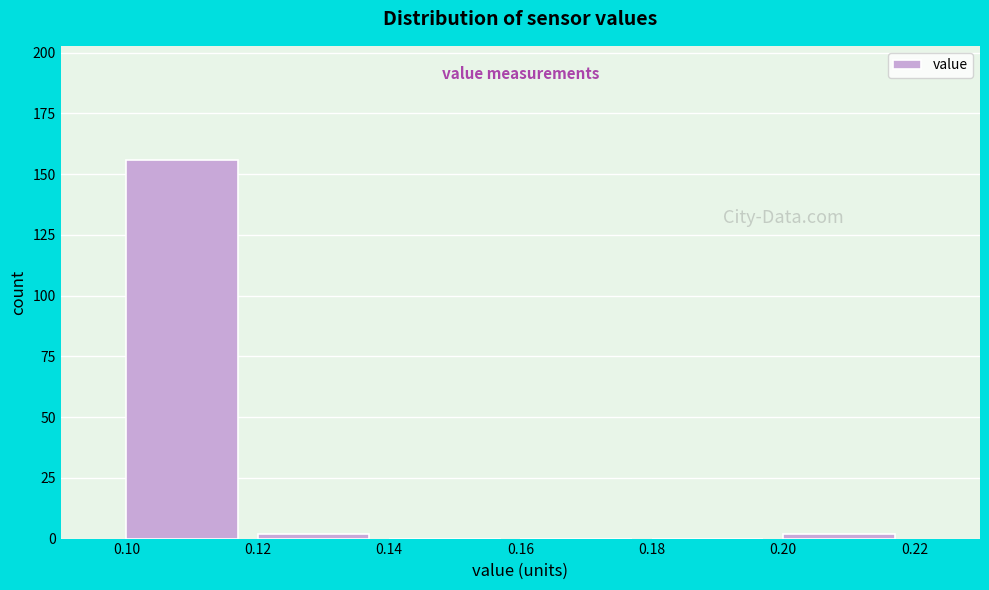

Reading left to right, list every bar in this chart as the range it spans on the x-axis followed by its height. The values are not printed on the chart, so give them approximately, as read against the axis.

0.10 to 0.12: 155
0.12 to 0.14: under 5
0.14 to 0.16: 0
0.16 to 0.18: 0
0.18 to 0.20: 0
0.20 to 0.22: under 5